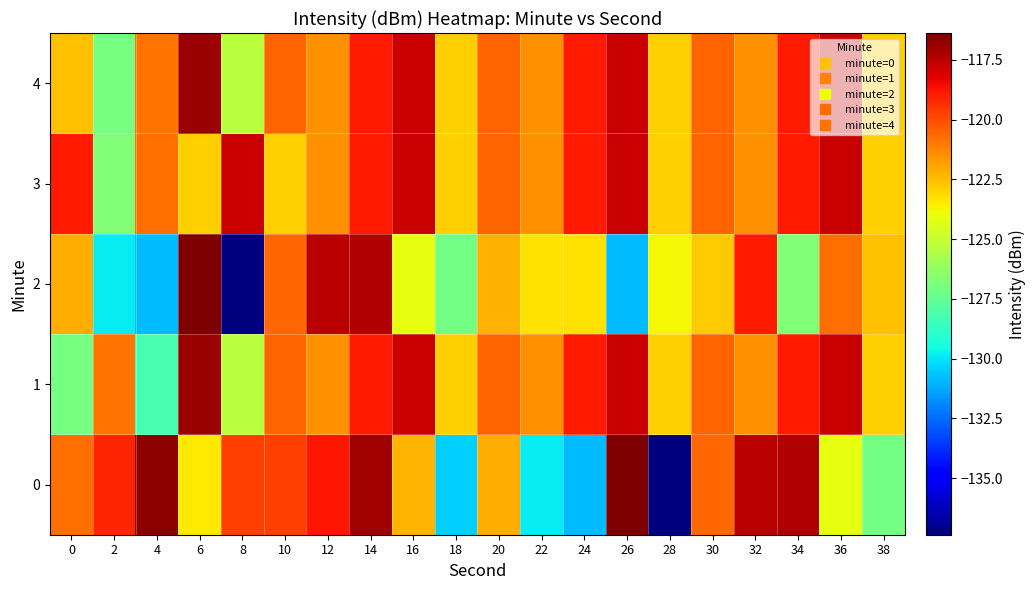

List the series in order of their peak value, lowest first.

3, 1, 4, 0, 2